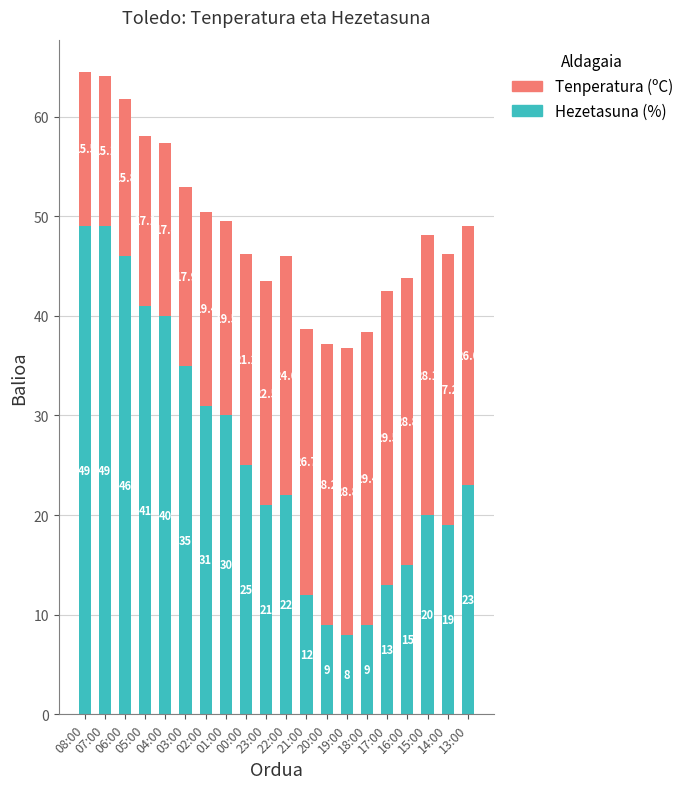

The Hezetasuna (%) series shows 40.0 at 04:00. True or false?

True